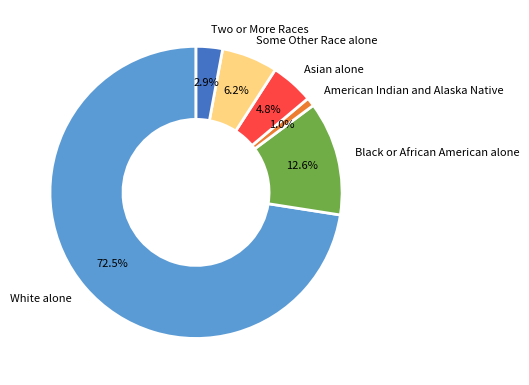

What is the ratio of the value at American Indian and Alaska Native to the value at Two or More Races?

0.3